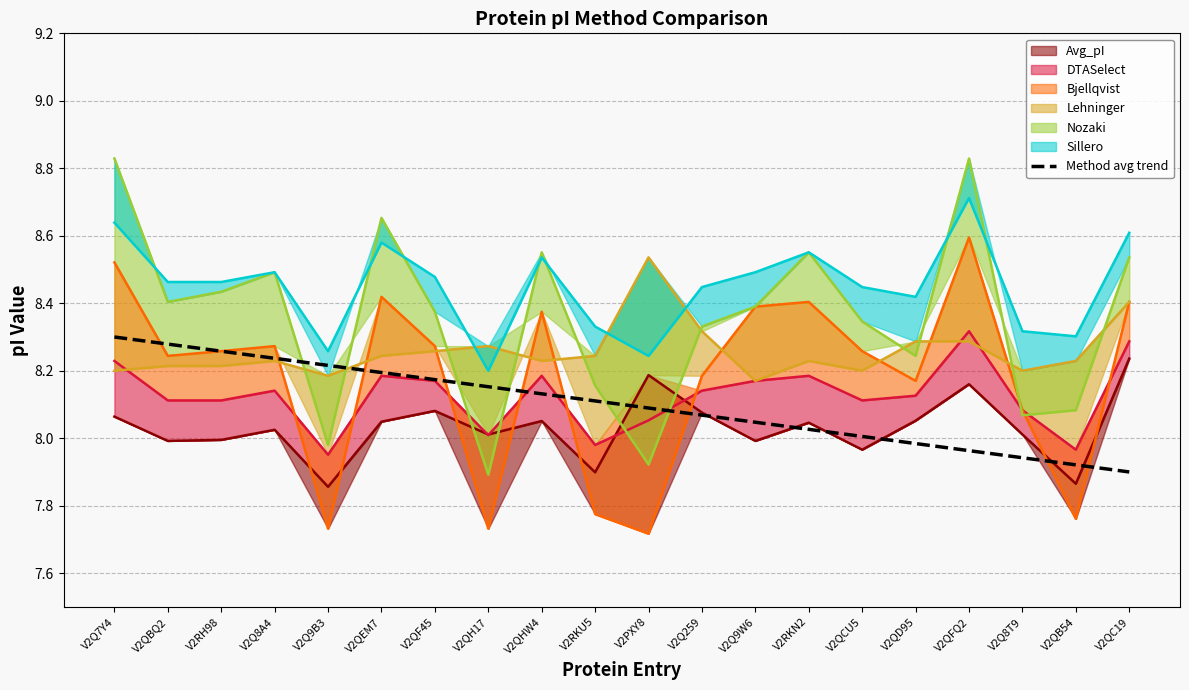

What is the label of the 2nd point from the left?

V2QBQ2